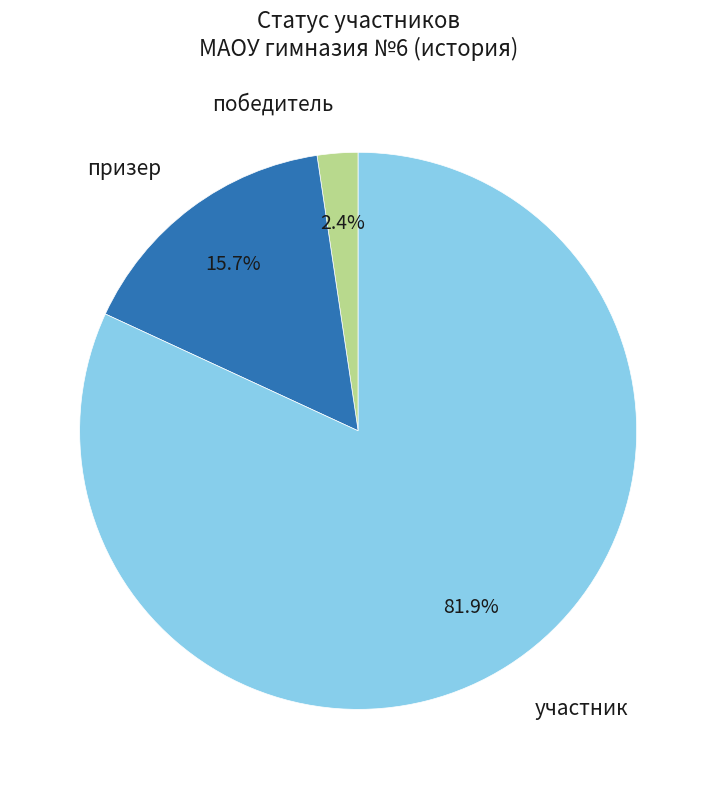

How many segments does this pie chart have?

3